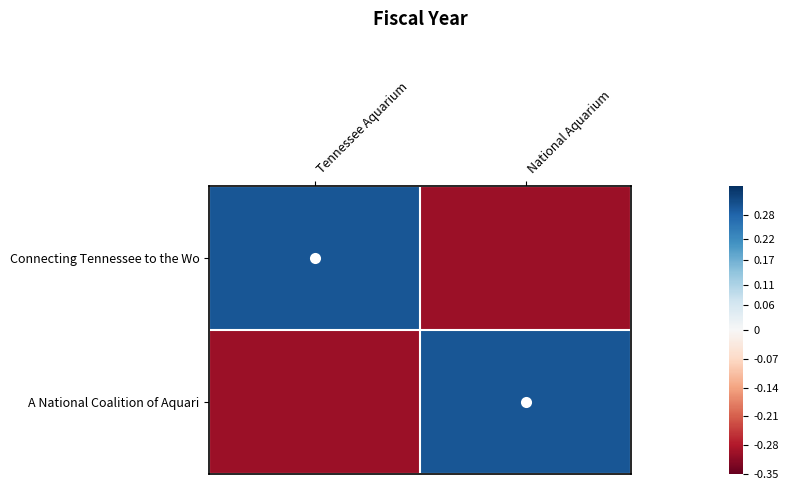

At which category is the sum across all series the highest?

Tennessee Aquarium